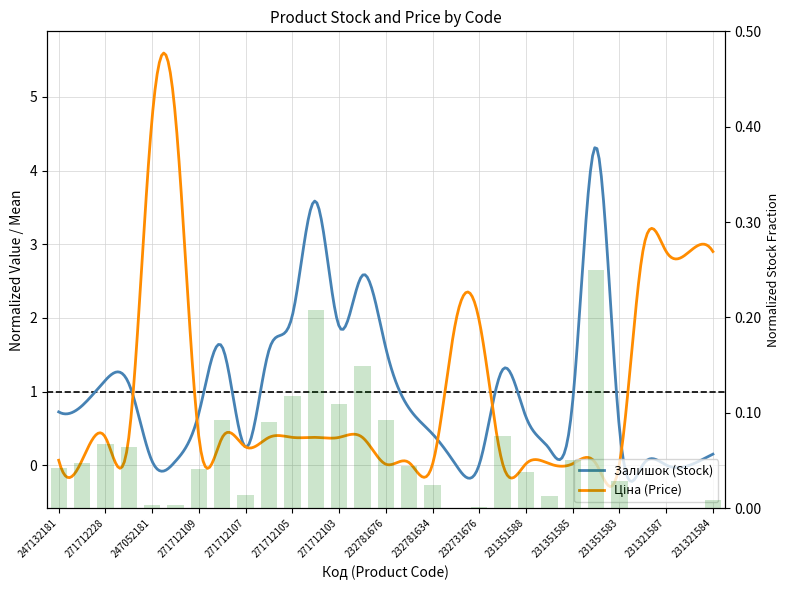

What is the greatest value displayed?

0.2